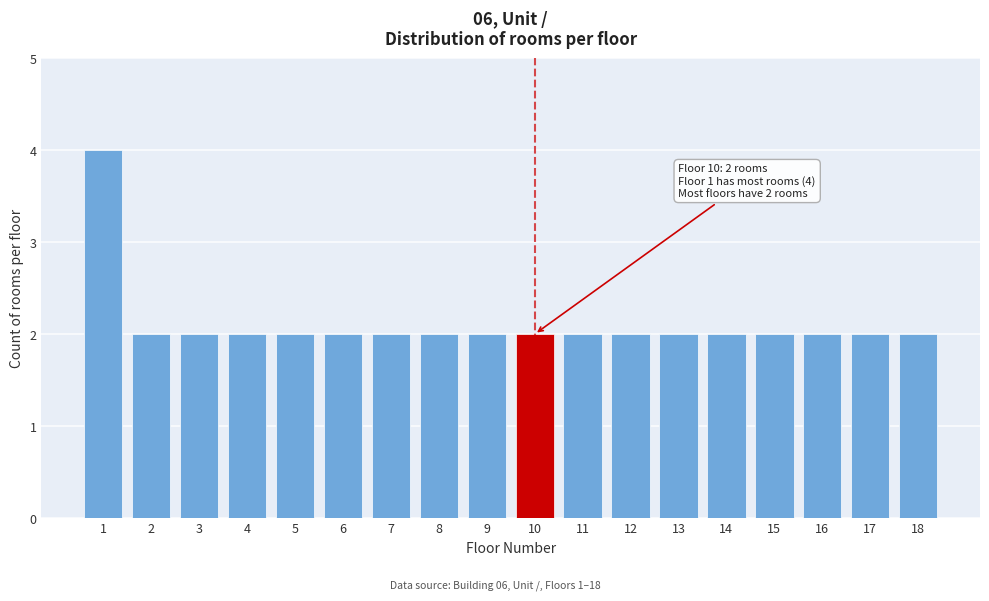

Reading right to left, transcribe all the data shown in this chart.

18=2	17=2	16=2	15=2	14=2	13=2	12=2	11=2	10=2	9=2	8=2	7=2	6=2	5=2	4=2	3=2	2=2	1=4